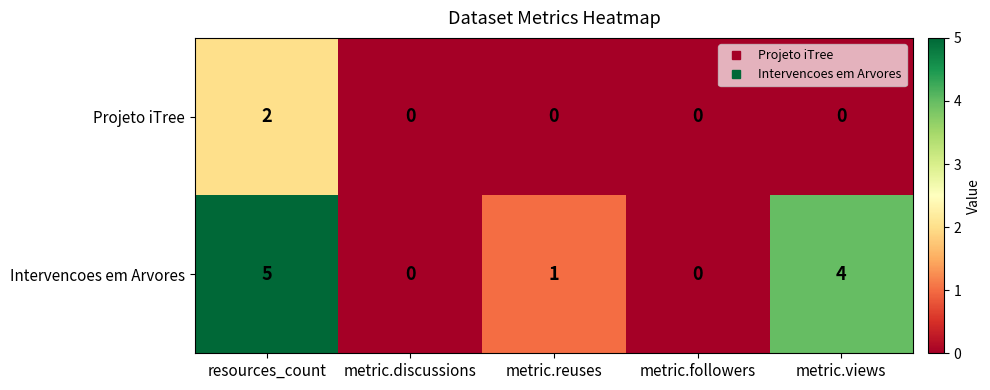

Count the Intervencoes em Arvores values in the range 0 to 4.

4